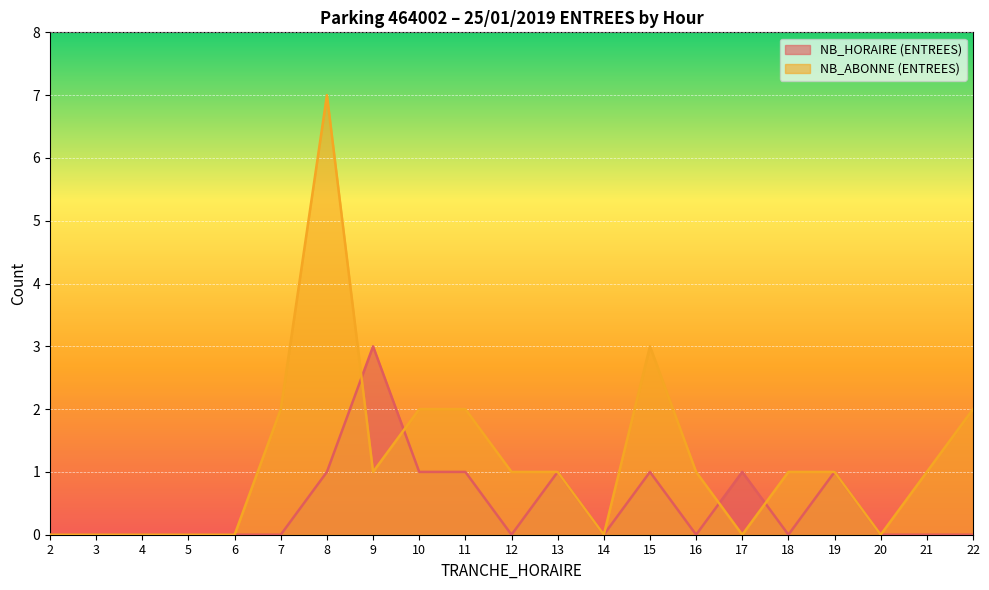

The value of NB_ABONNE (ENTREES) at 13 is 1. True or false?

False